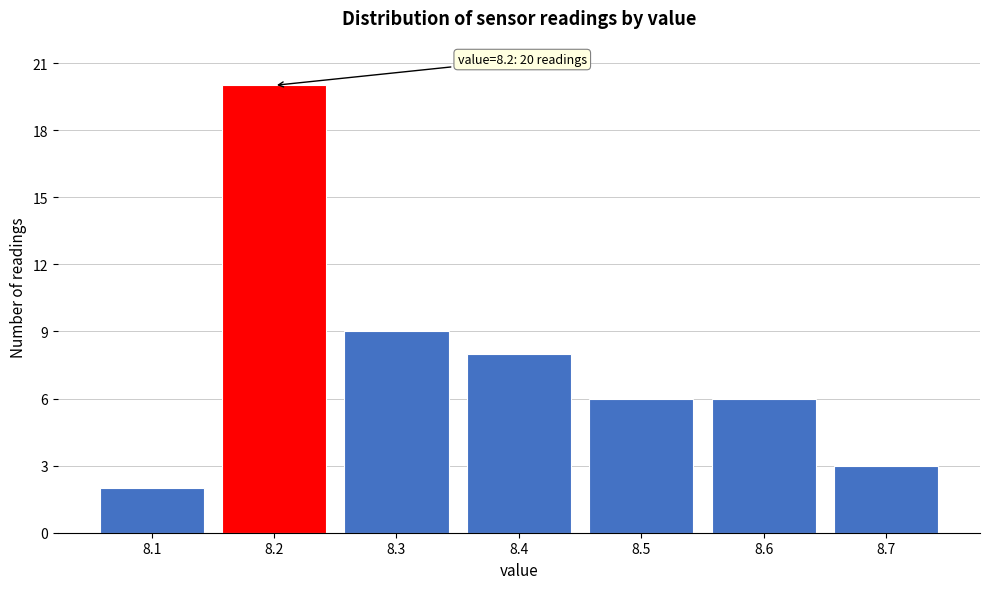

Reading left to right, transcribe all the data shown in this chart.

8.1=2	8.2=20	8.3=9	8.4=8	8.5=6	8.6=6	8.7=3